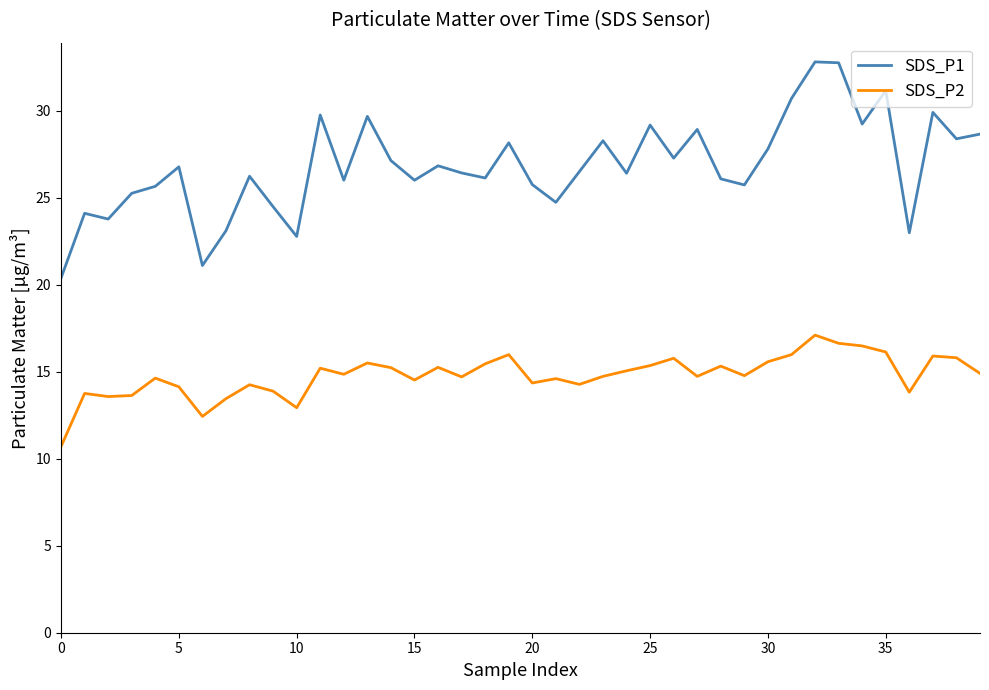

True or false: SDS_P1 and SDS_P2 cross at least once.

False